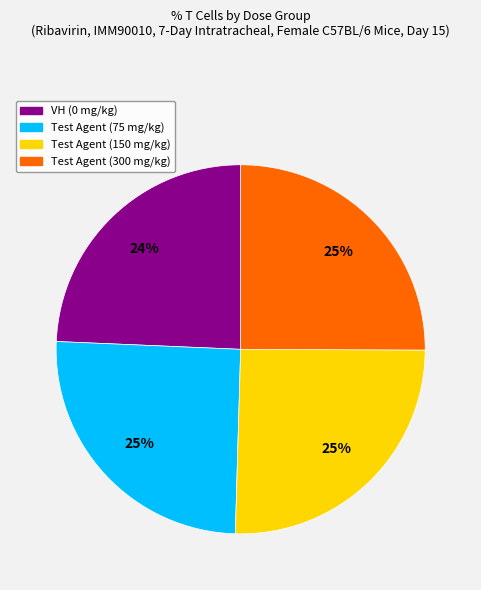

Is there any slice that represents more than half of the pie?

No